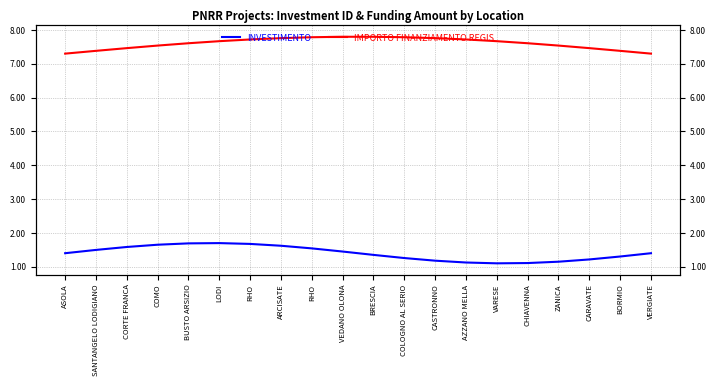

What is the difference between the highest and lowest values at ZANICA?

6.4